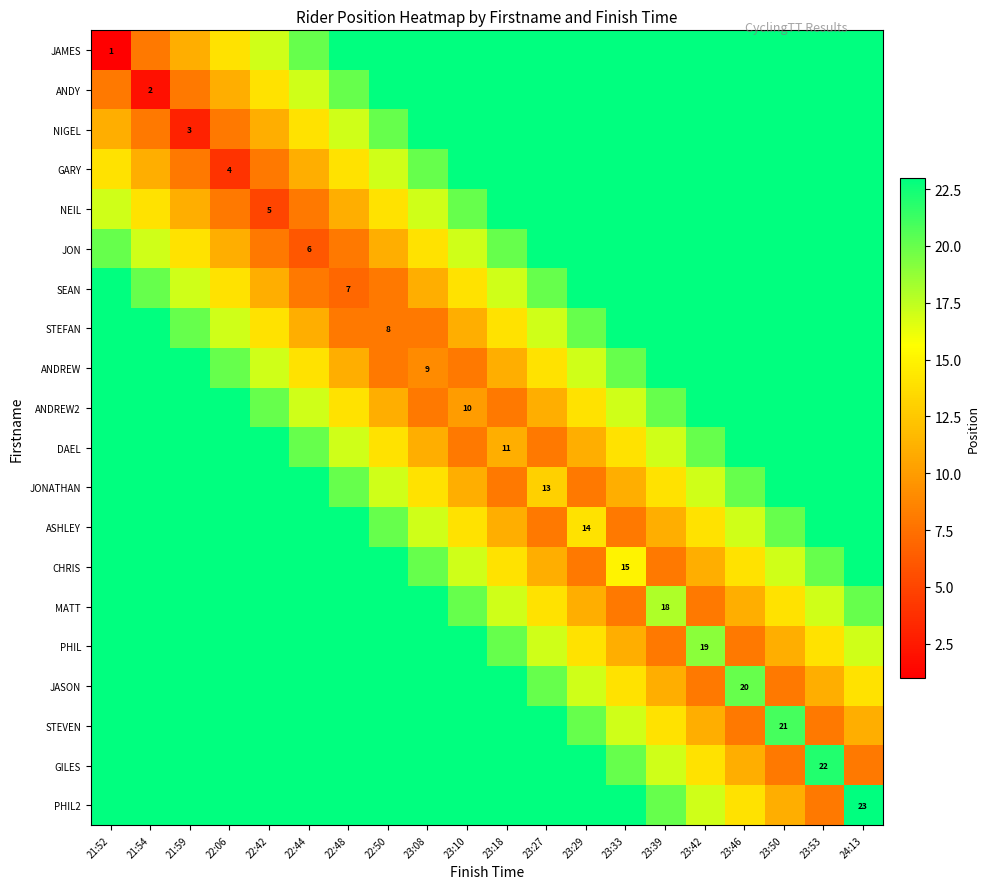

Which category has the lowest value in the MATT series?

23:33